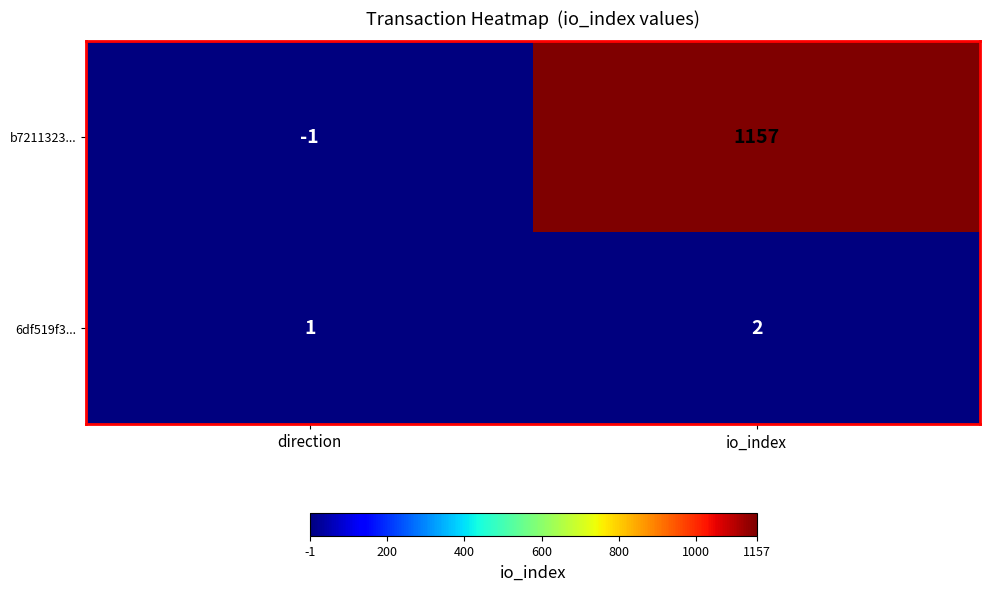

At which label is 6df519f3... closest to 1?

direction